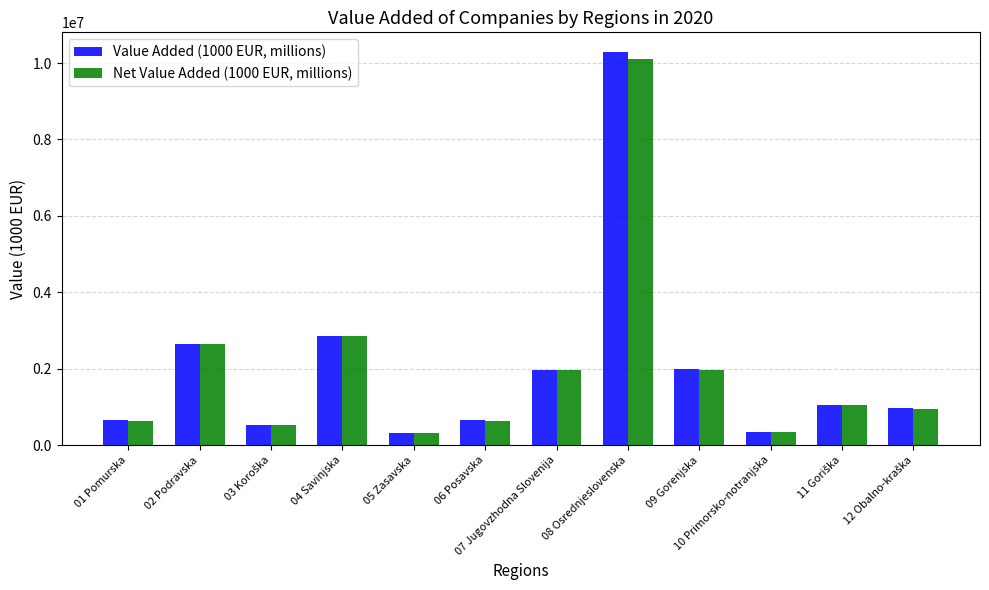

Is the value of Value Added (1000 EUR, millions) at 06 Posavska greater than the value of Net Value Added (1000 EUR, millions) at 05 Zasavska?

Yes